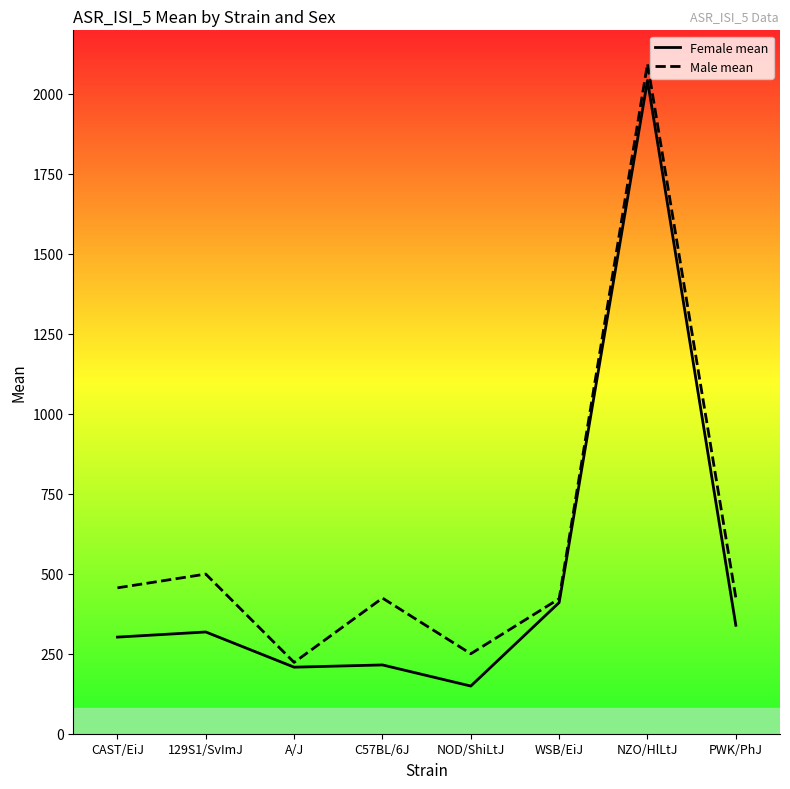

List the series in order of their overall mean, highest first.

Male mean, Female mean